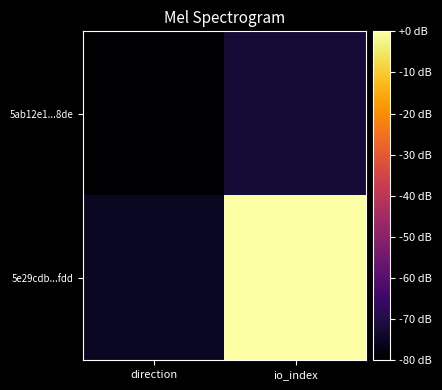

Reading left to right, list all the values displayed in this chart.

5ab12e1...8de: direction=-80.0	io_index=-72.3
5e29cdb...fdd: direction=-74.8	io_index=0.0